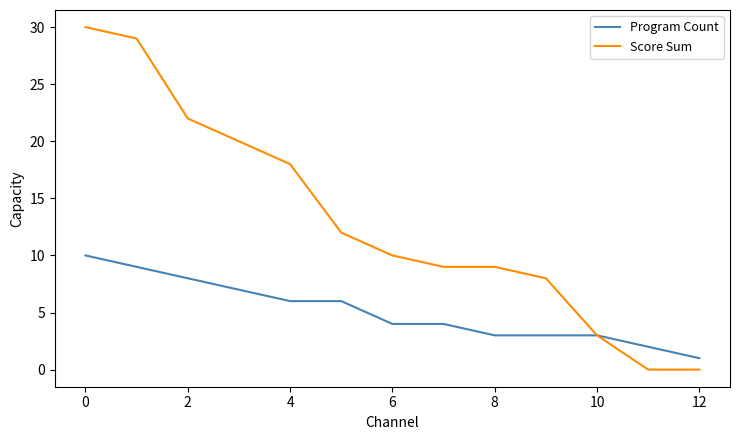

Which series has the largest total across all categories?

Score Sum